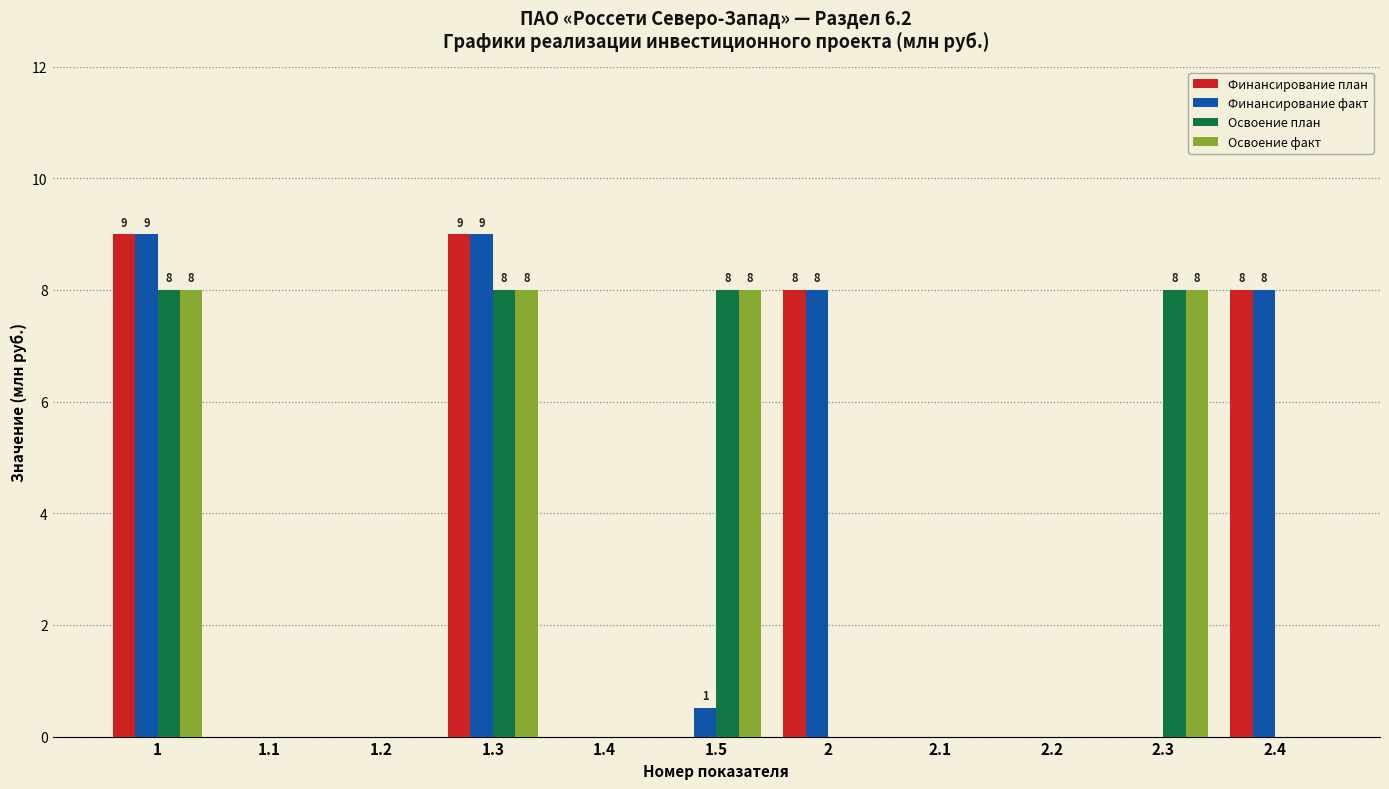

What is the total value across all series at 1.5?

16.5